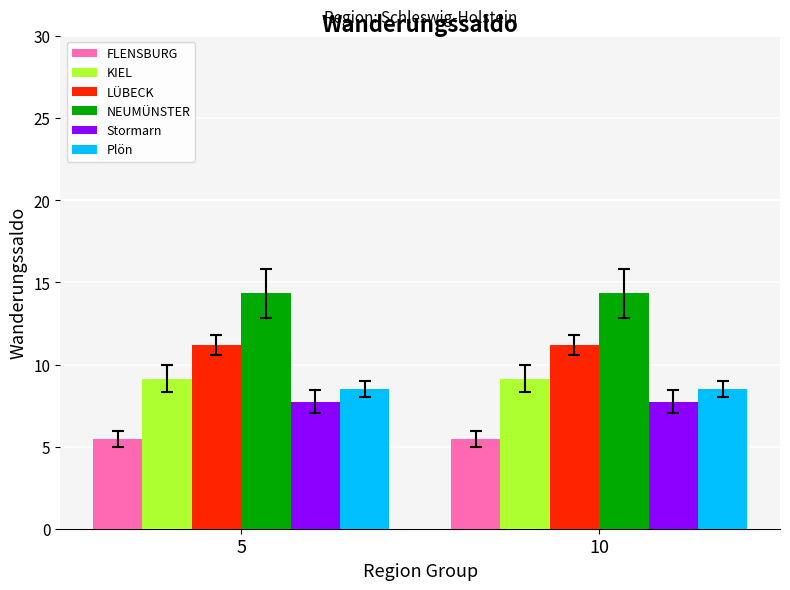

What is the value of the KIEL bar at the 1st from the left?

9.1